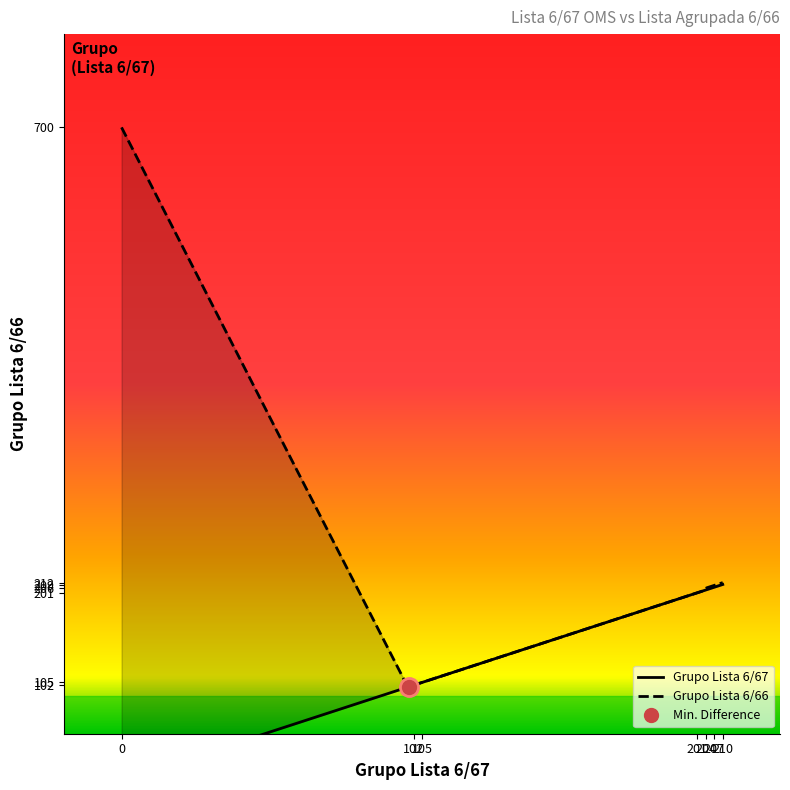

Does the chart display data point markers on the line(s)?

No